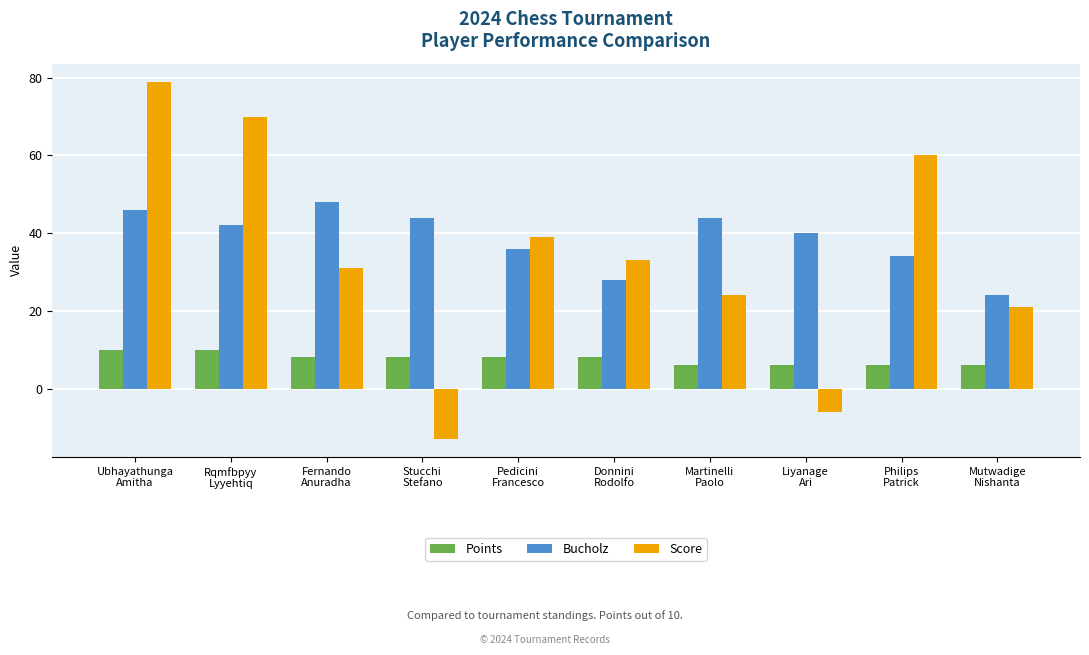

What is the difference between the highest and lowest values at Martinelli
Paolo?

38